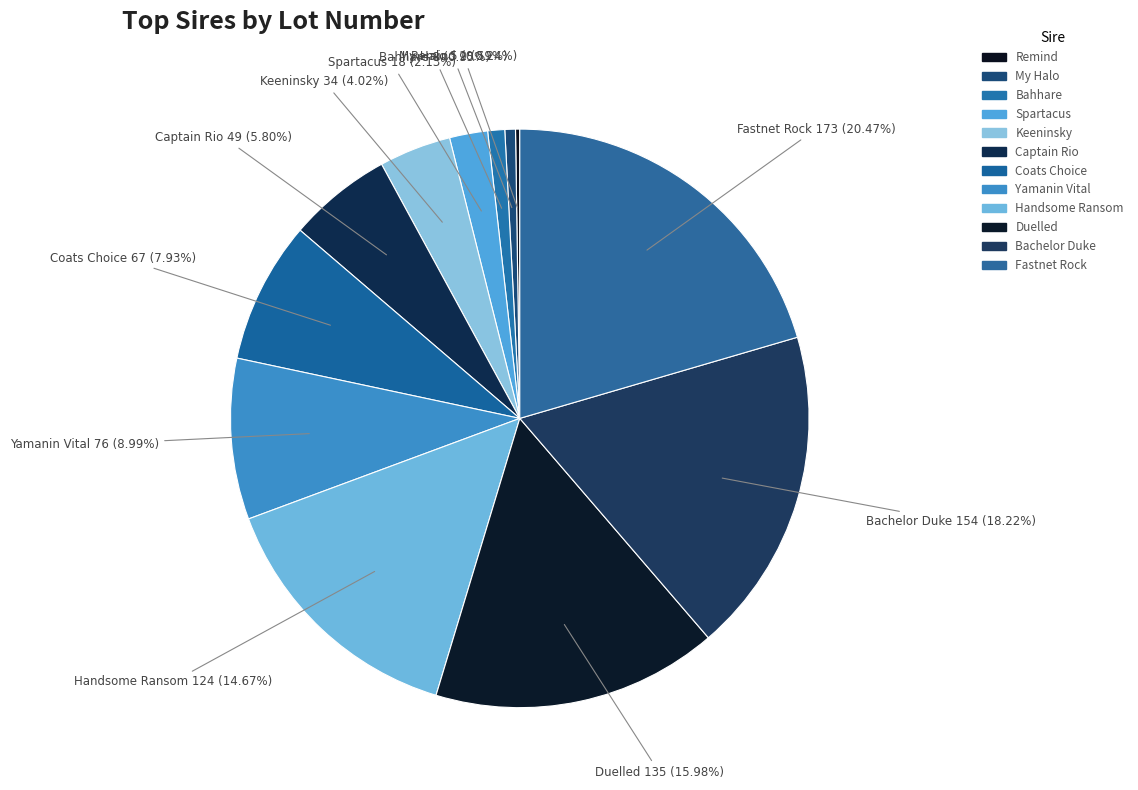

What percentage is the Captain Rio slice, to the nearest percent?

6%